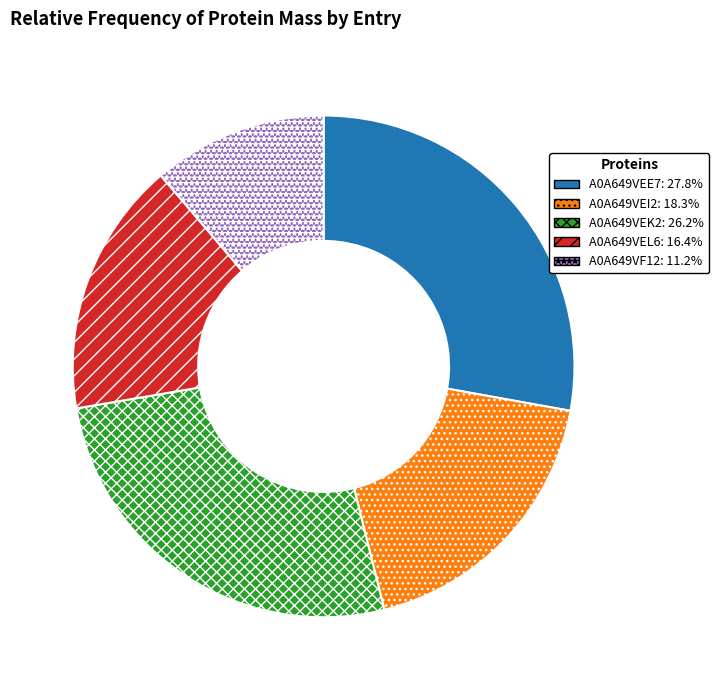

Combined, do A0A649VEE7 and A0A649VEI2 account for over 50%?

No